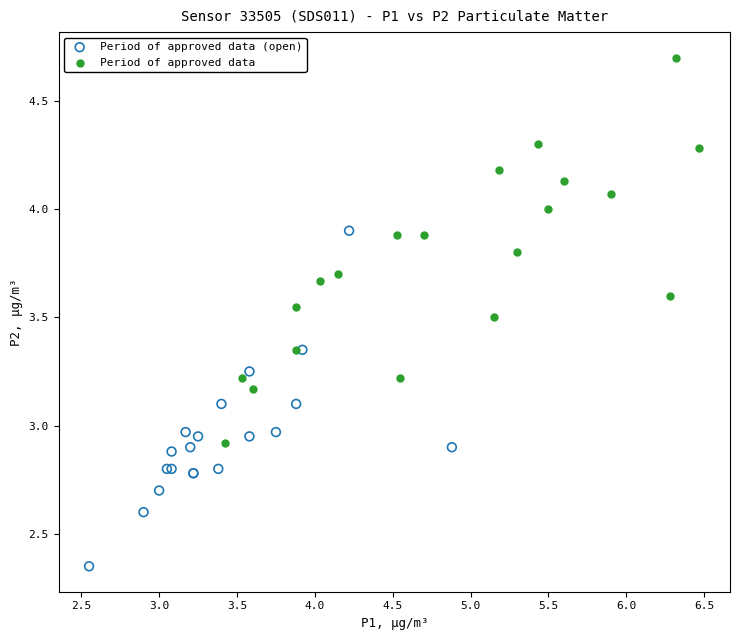

Which series has the largest Y range (max minus min)?

Period of approved data